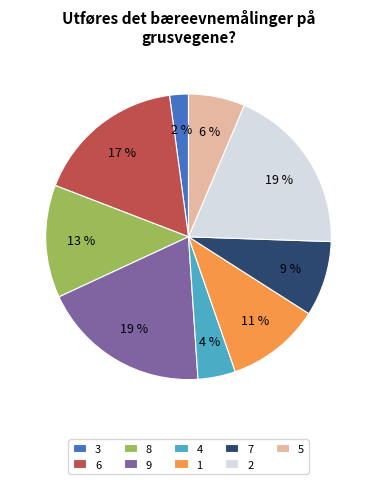

Combined, do 3 and 6 account for over 50%?

No